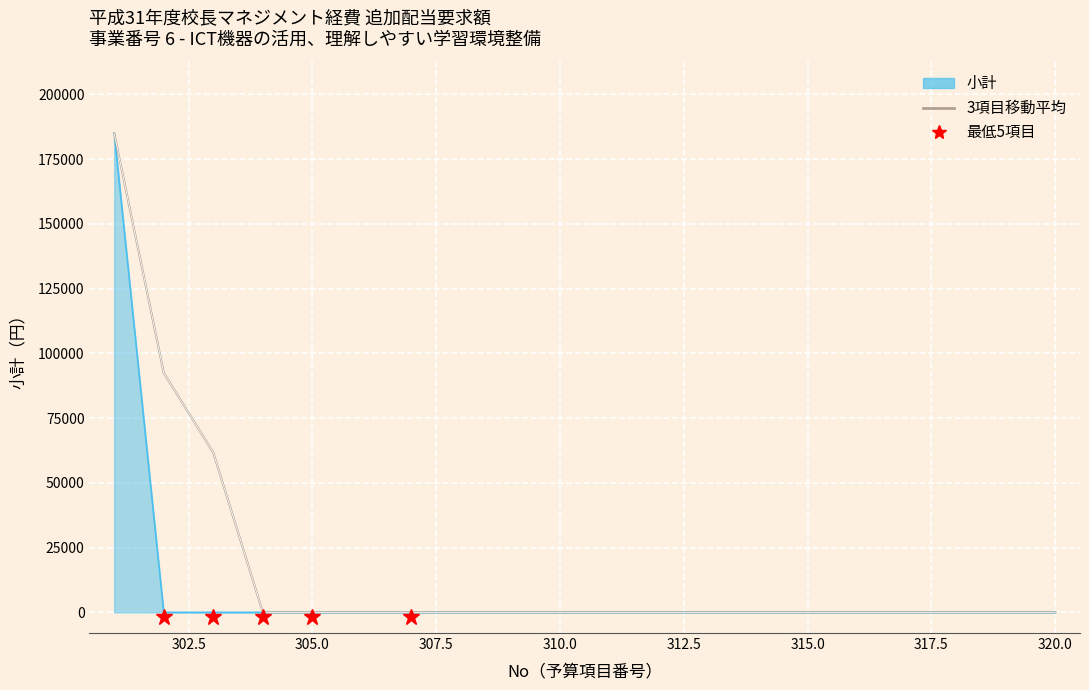

What is the maximum value shown in the chart?

185000.0